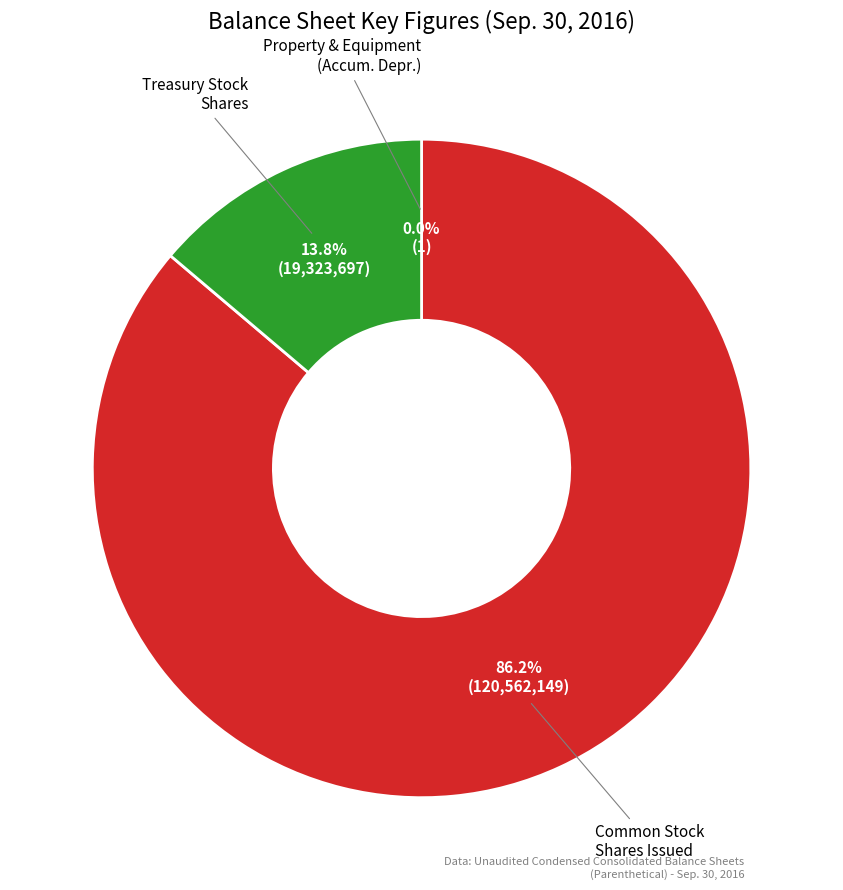

Does Treasury stock, shares account for over 50% of the chart?

No